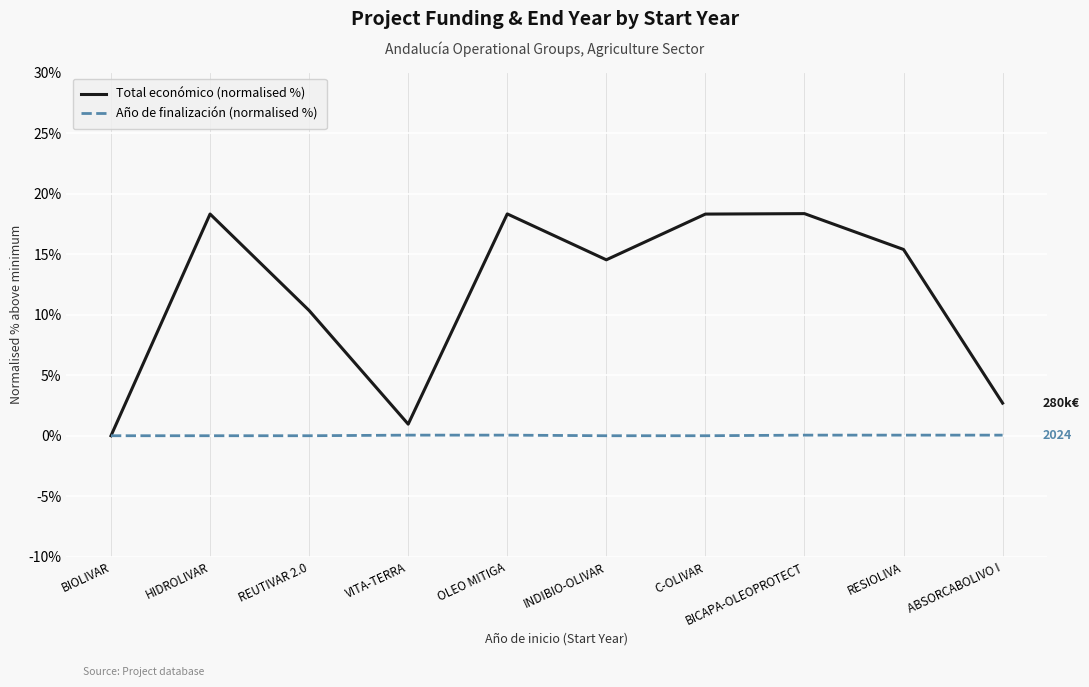

At which label is Total económico (normalised %) closest to 9?

REUTIVAR 2.0